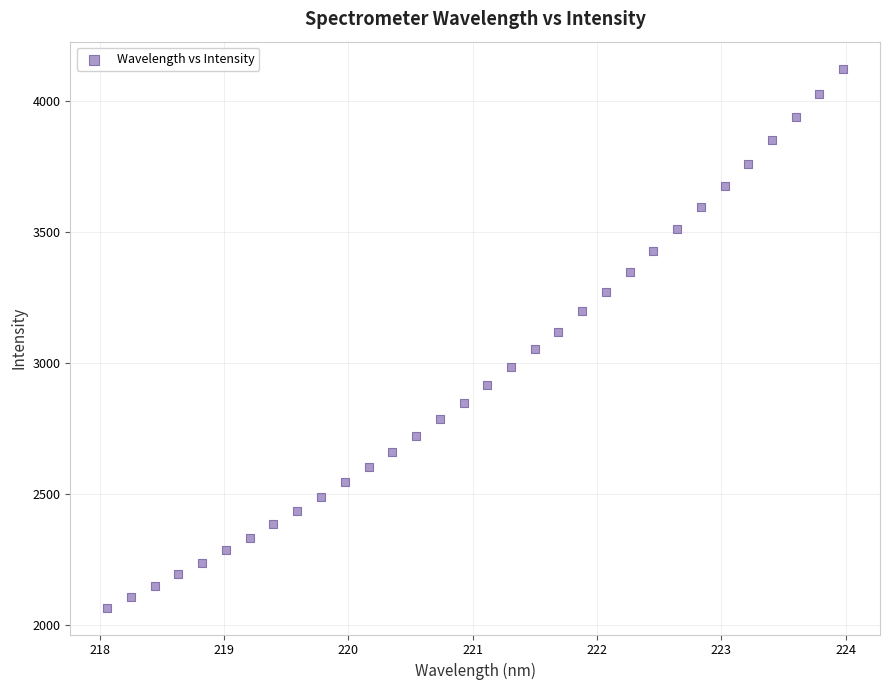

What is the range of Y values (max minus min)?

2057.0